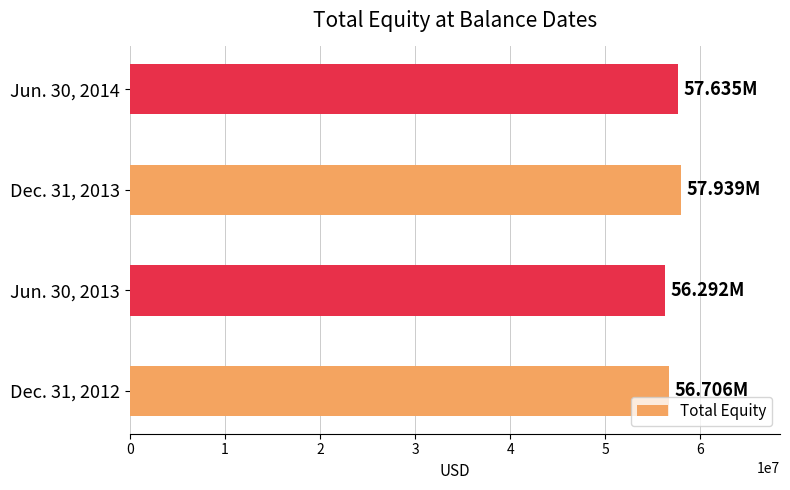

What is the ratio of the value at Dec. 31, 2013 to the value at Jun. 30, 2013?

1.0